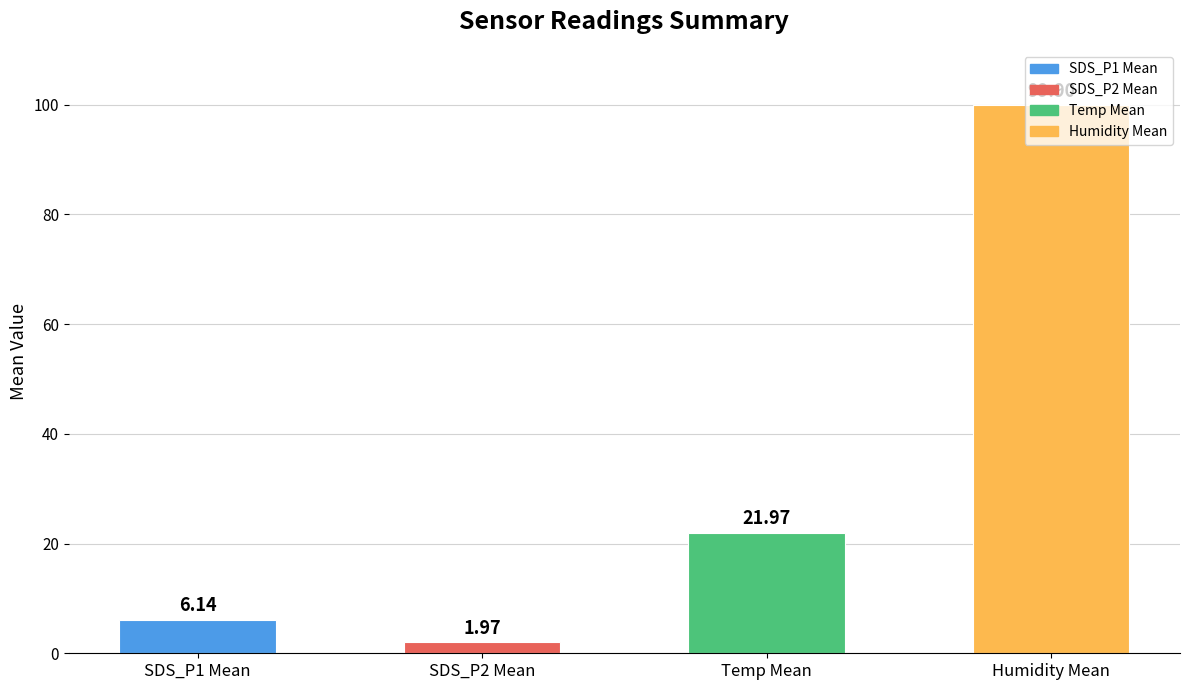

At which category does the chart reach its peak across all series?

Humidity Mean